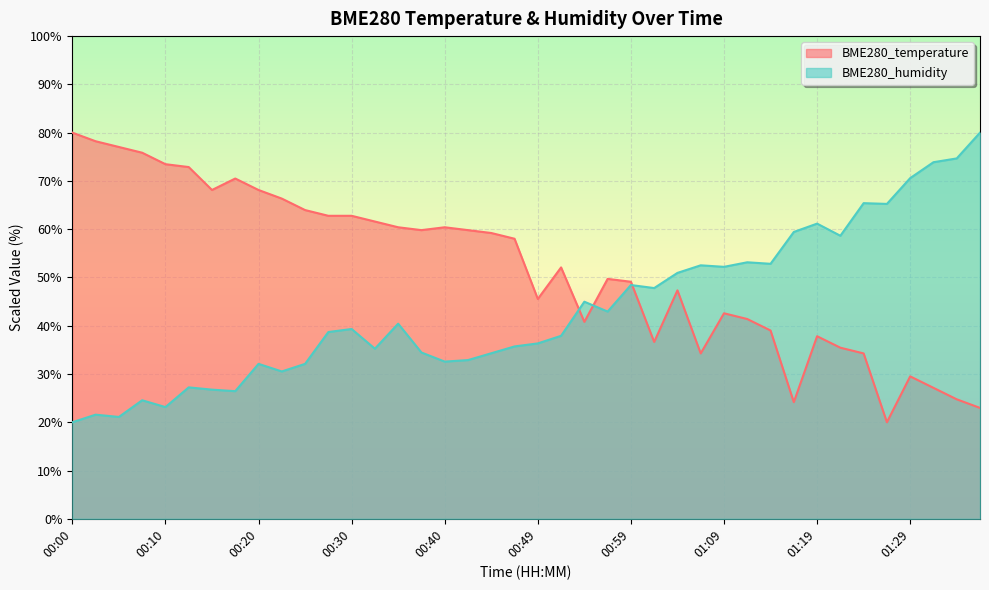

True or false: BME280_humidity has a value of 74.7 at 01:34.

True